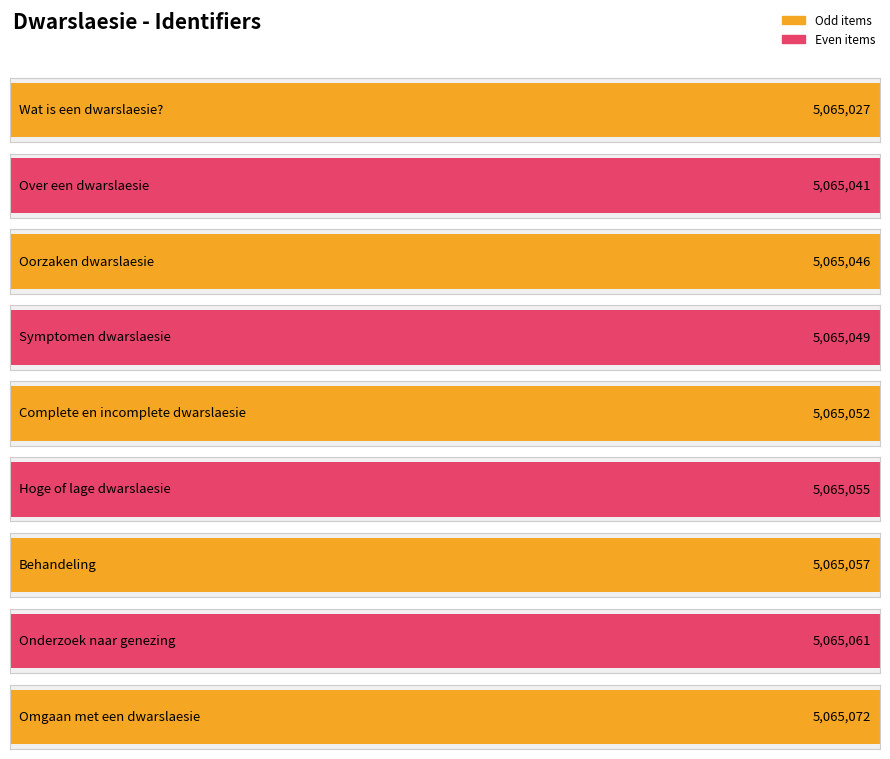

What is the greatest value displayed?

5065072